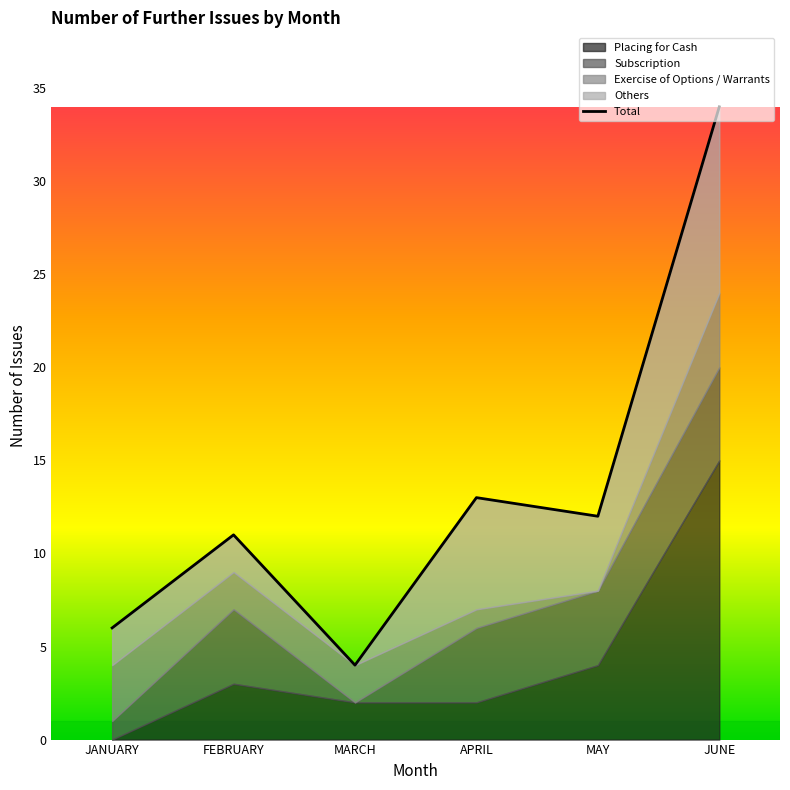

List the labels in order of value, smallest first.

MARCH, JANUARY, FEBRUARY, MAY, APRIL, JUNE